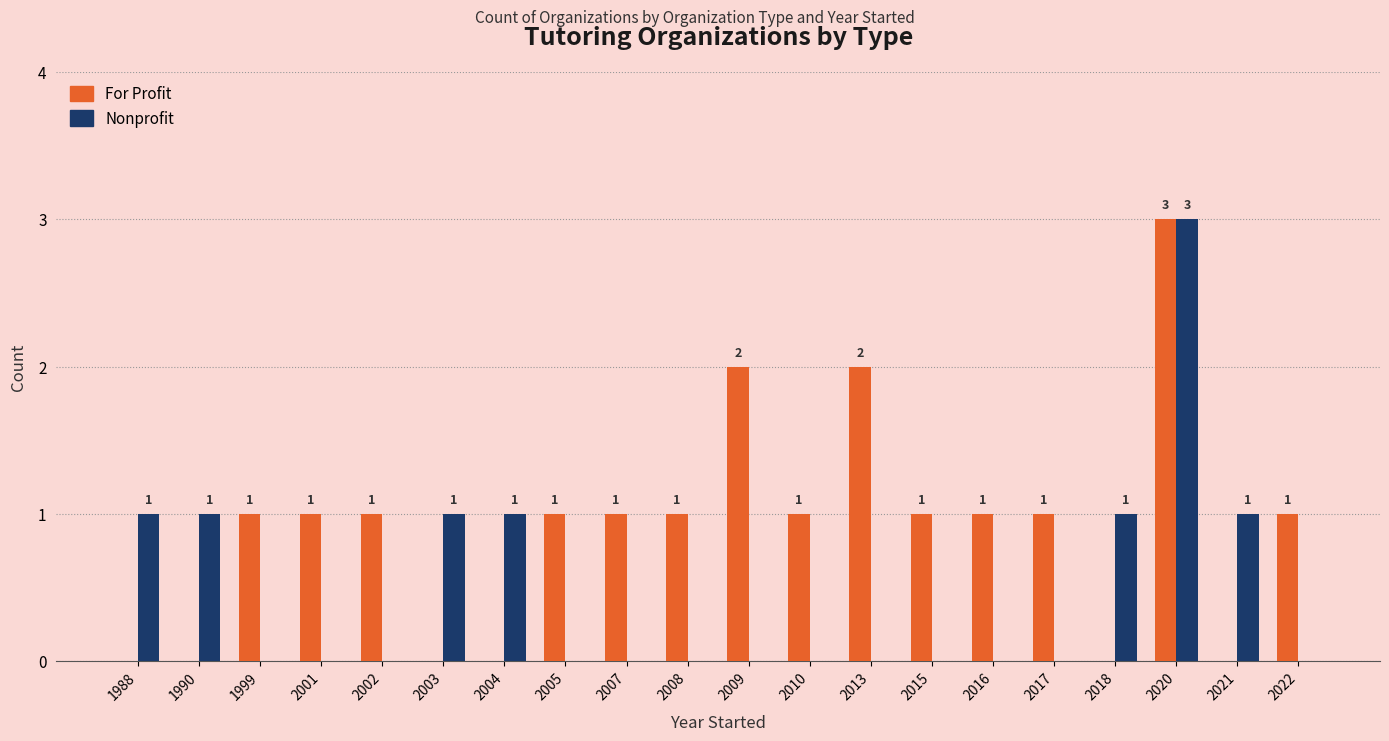

What is the difference between the For Profit values at 2021 and 2002?

1